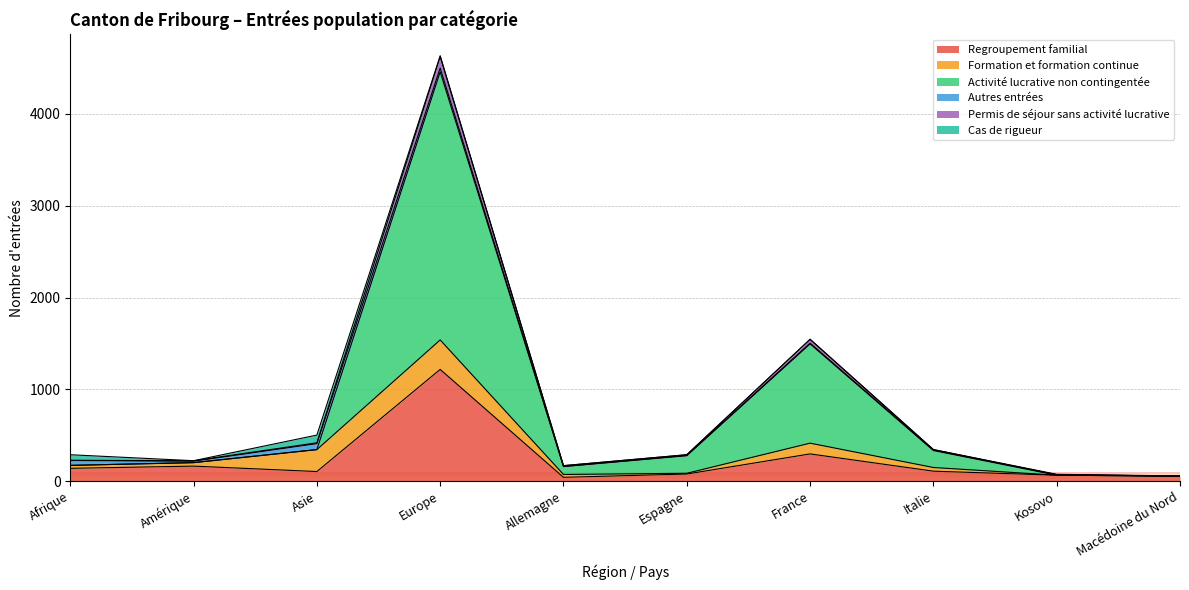

What is the label of the 7th point from the right?

Europe